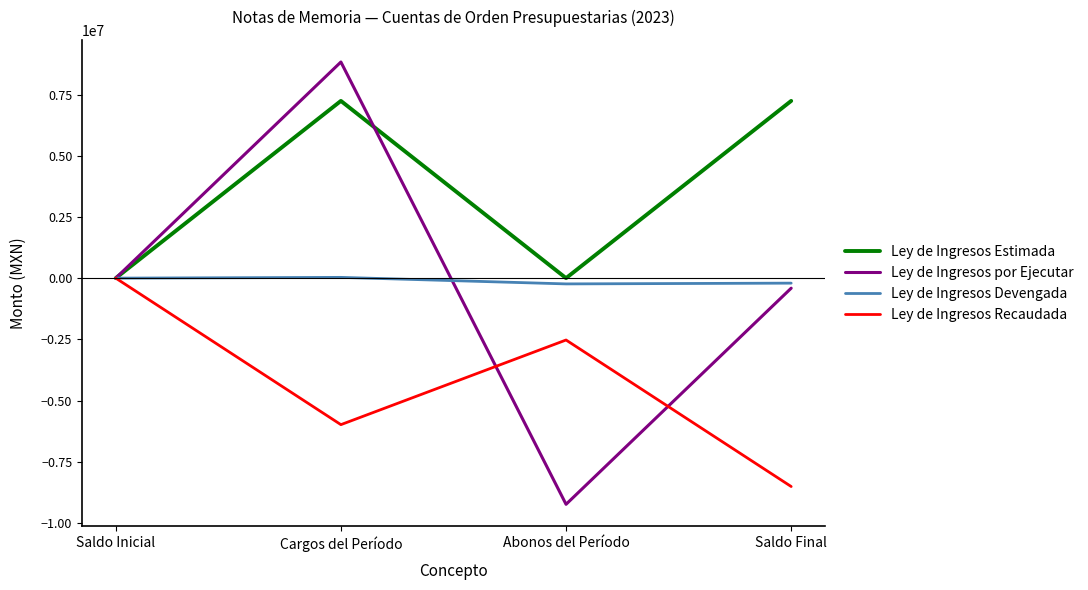

What is the greatest value displayed?

8830699.4